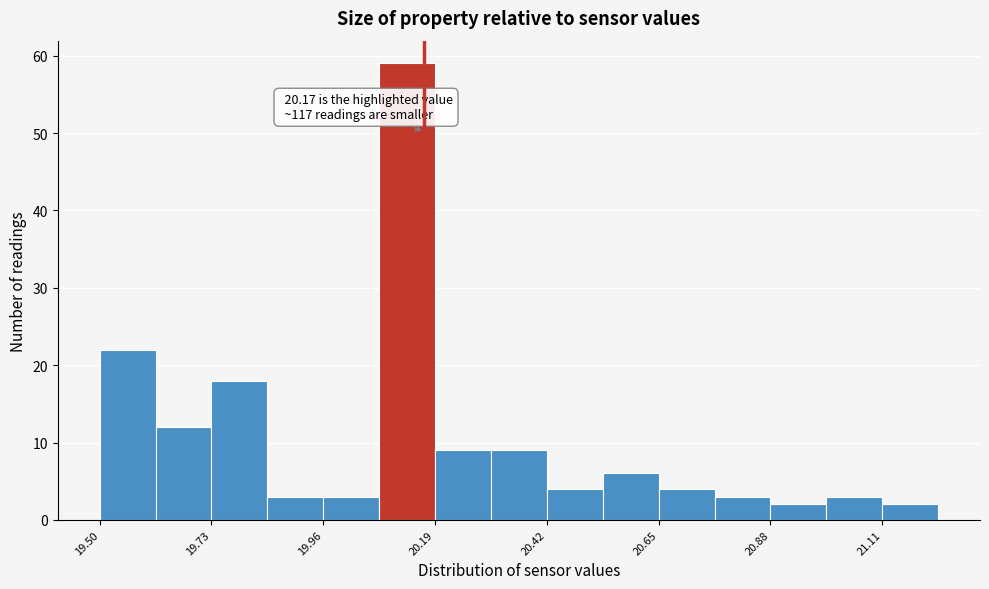

Read against the x-axis, roughly where is the centre of the tallest bar?

20.15